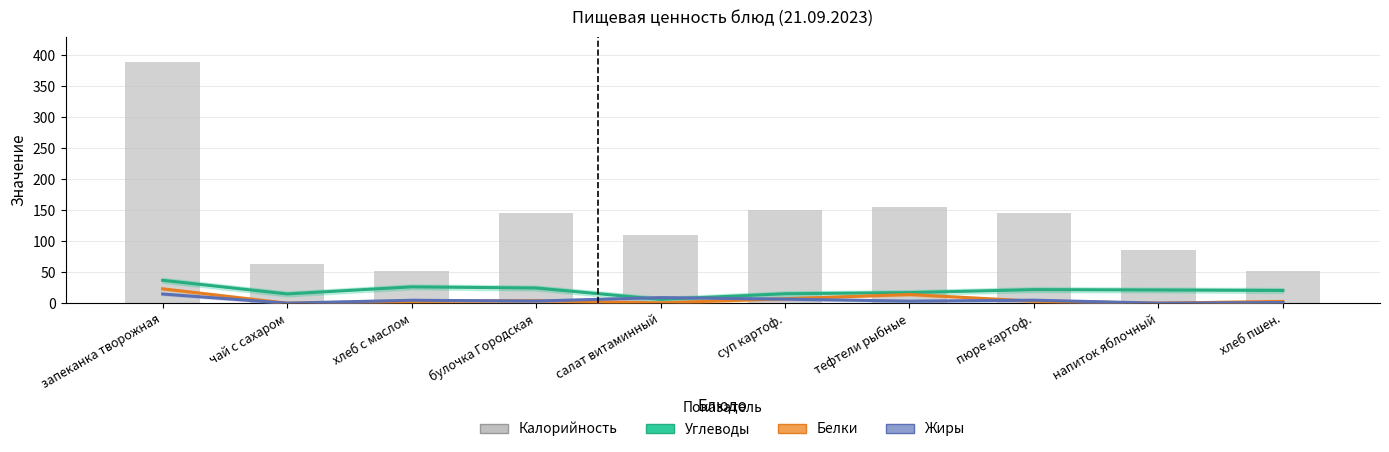

How many groups of bars are there?

10